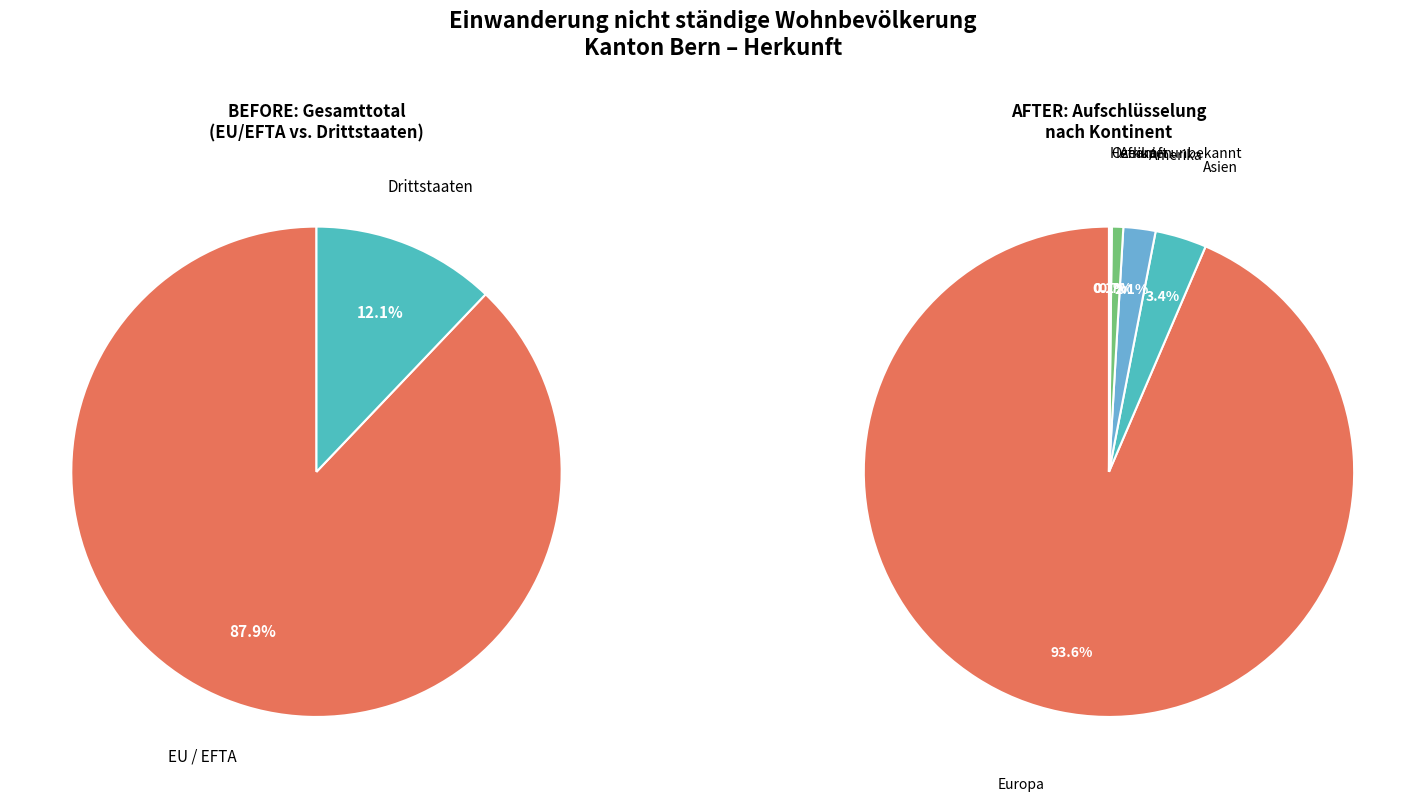

Is the sum of Europa and Herkunft unbekannt greater than half?

Yes